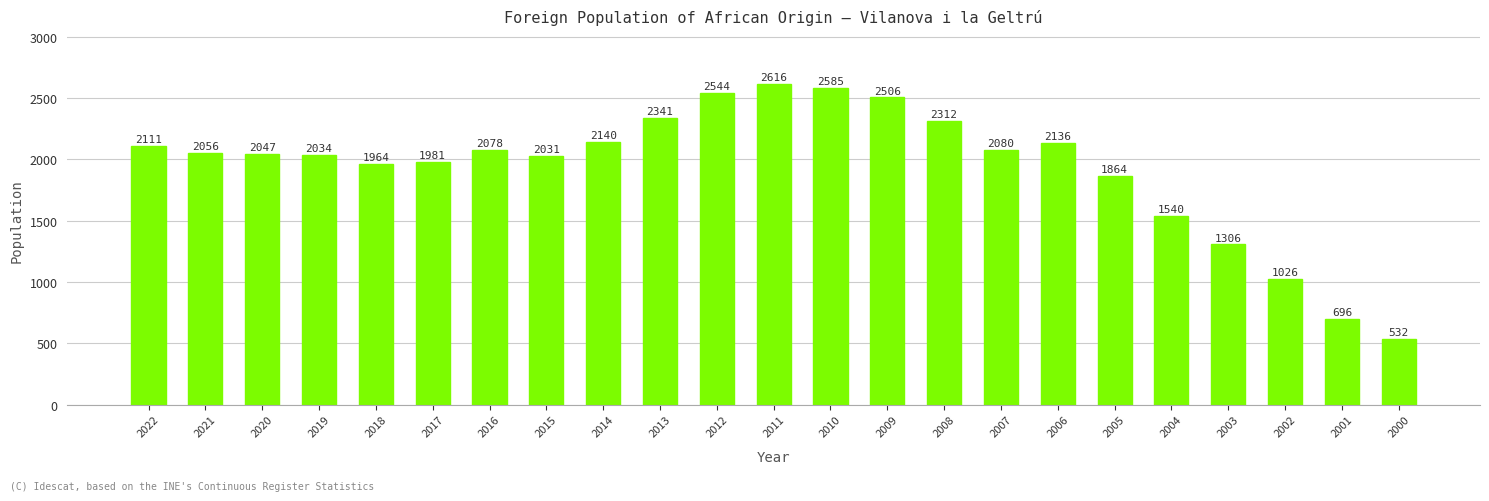

List the labels in order of value, largest first.

2011, 2010, 2012, 2009, 2013, 2008, 2014, 2006, 2022, 2007, 2016, 2021, 2020, 2019, 2015, 2017, 2018, 2005, 2004, 2003, 2002, 2001, 2000